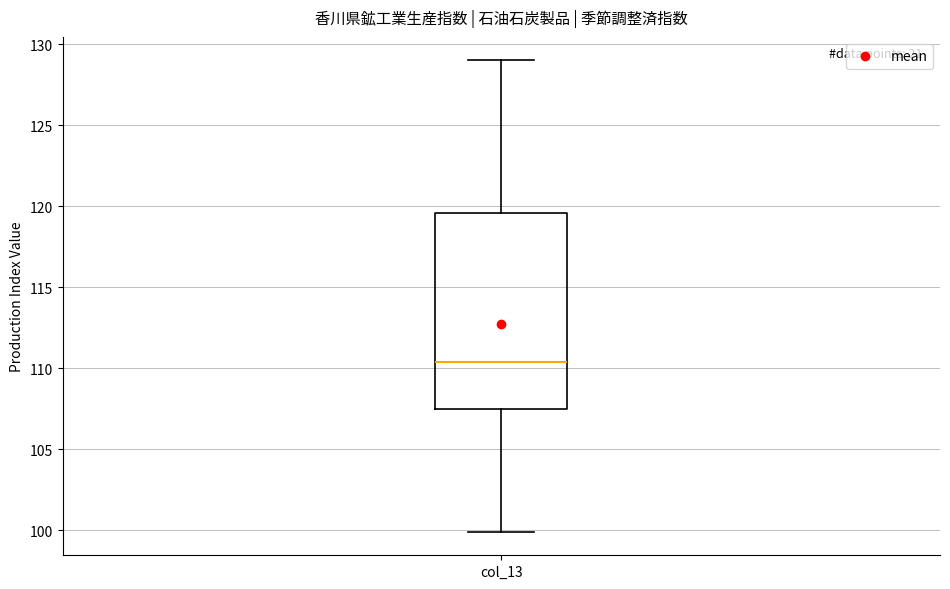

Transcribe this box plot: give where the median line is, the range the box spans, and where the two whiskers end, as read against the y-axis. The values are not printed on the chart, so give them approximately, as read against the axis.

median 110.5, box 107.5 to 119.5, whiskers 100.0 to 129.0